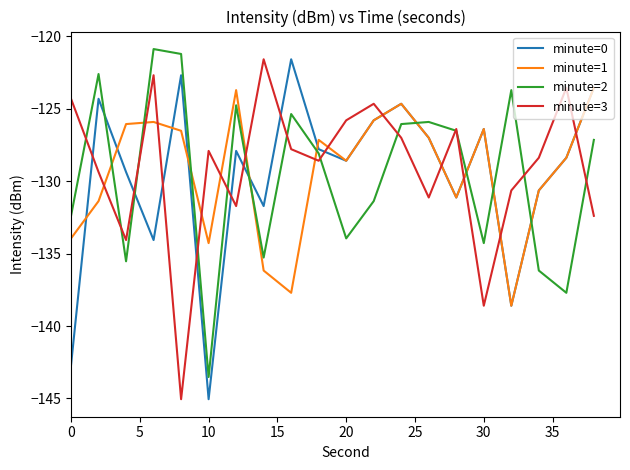

What is the greatest value displayed?

-120.9